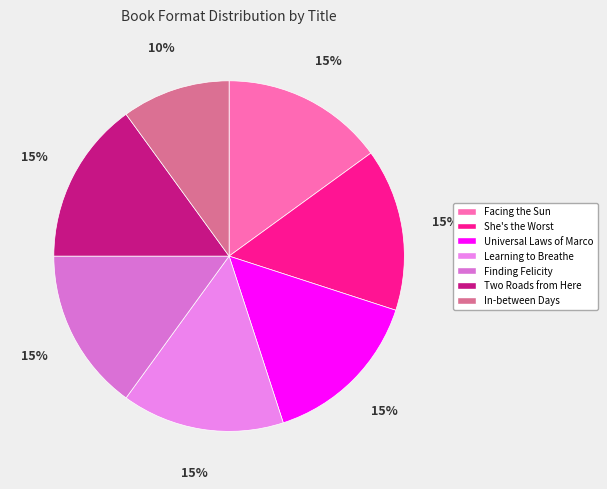

What percentage is the Two Roads from Here slice, to the nearest percent?

15%